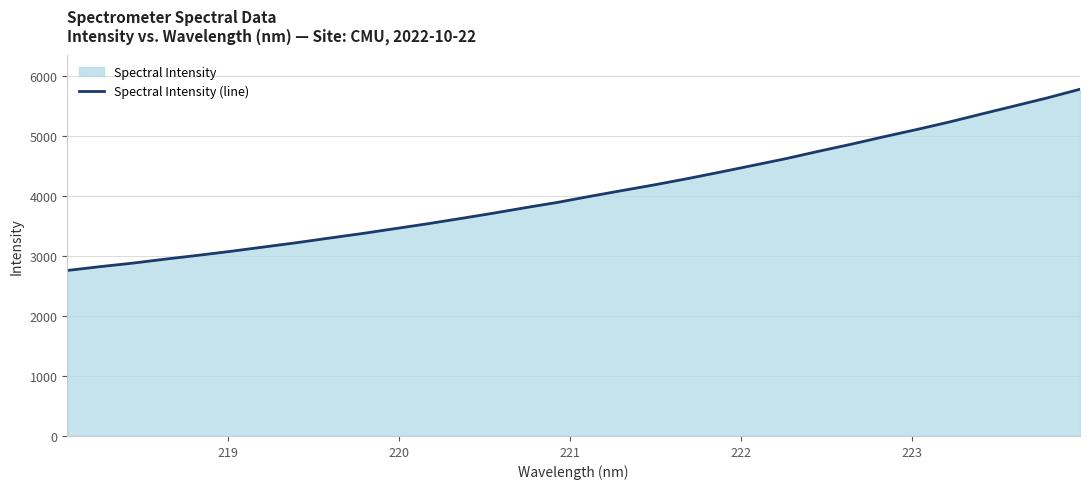

What is the difference between the maximum and minimum values?

3020.9